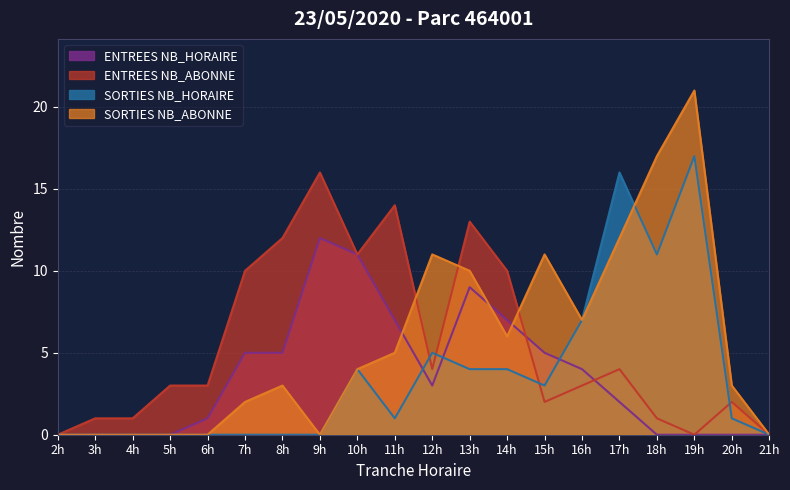

What is the value of the SORTIES NB_ABONNE point at the 14th from the left?

11